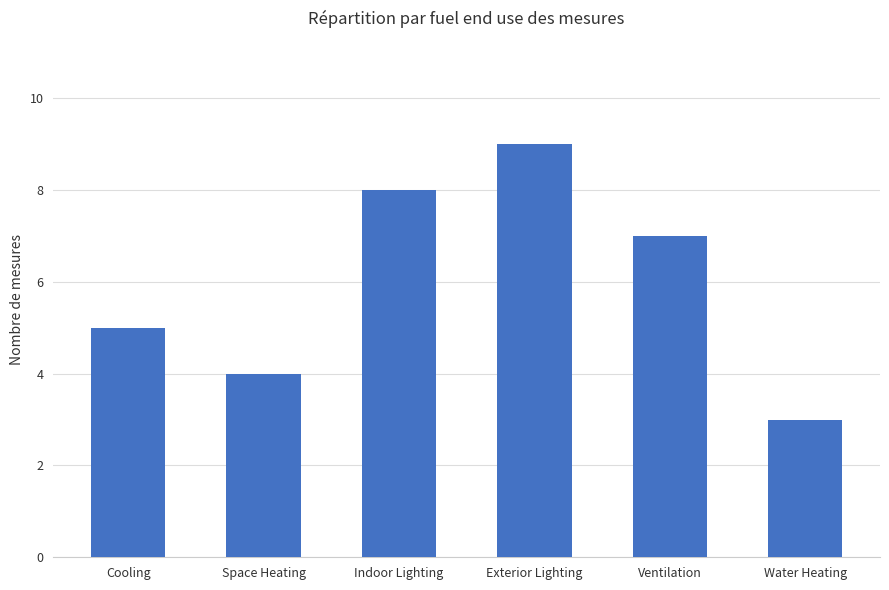

Reading right to left, transcribe all the data shown in this chart.

Water Heating=3	Ventilation=7	Exterior Lighting=9	Indoor Lighting=8	Space Heating=4	Cooling=5